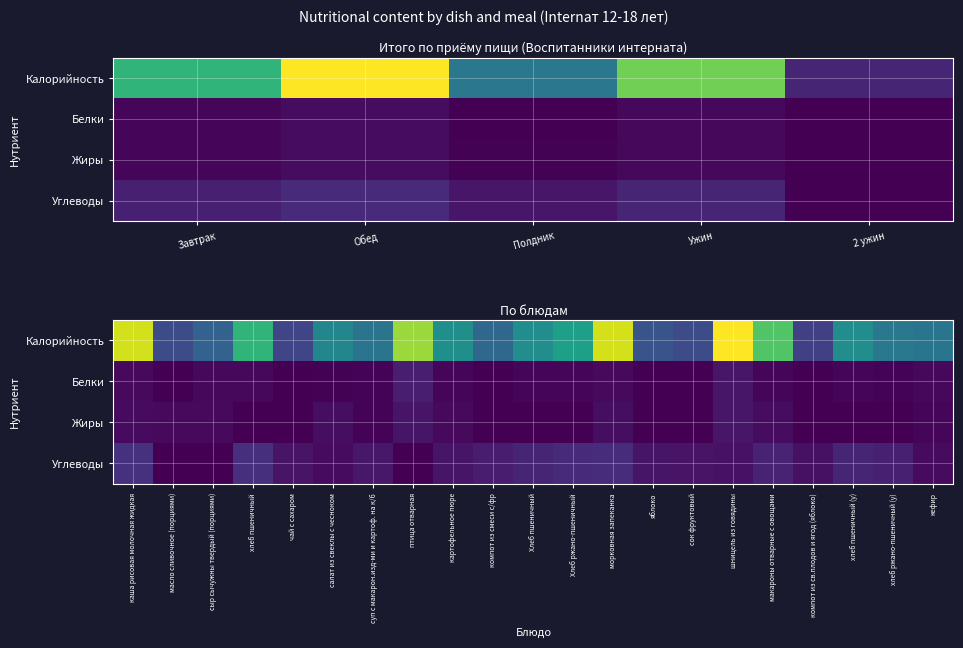

Which series has the largest range (max minus min)?

Калорийность